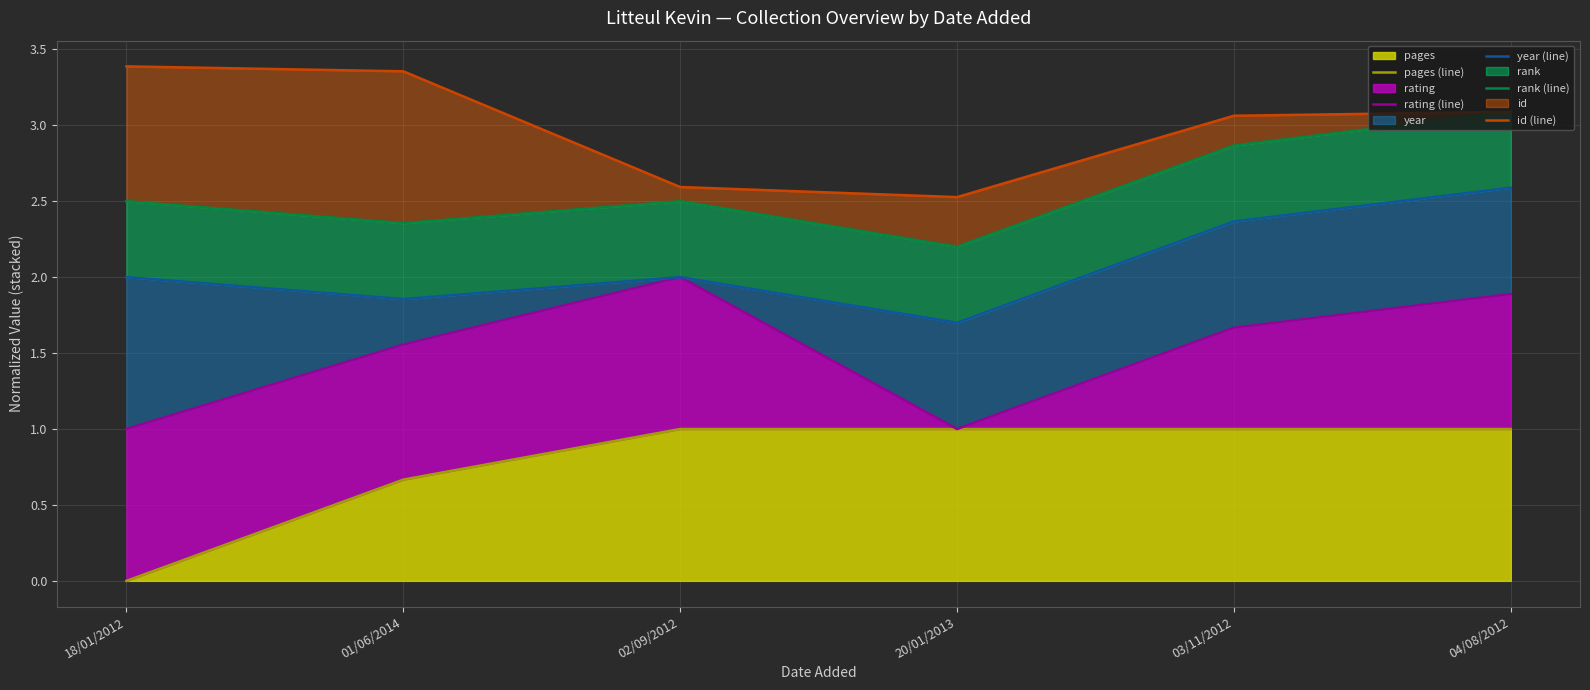

What is the sum of the rating (line) values at 03/11/2012 and 20/01/2013?

2.7